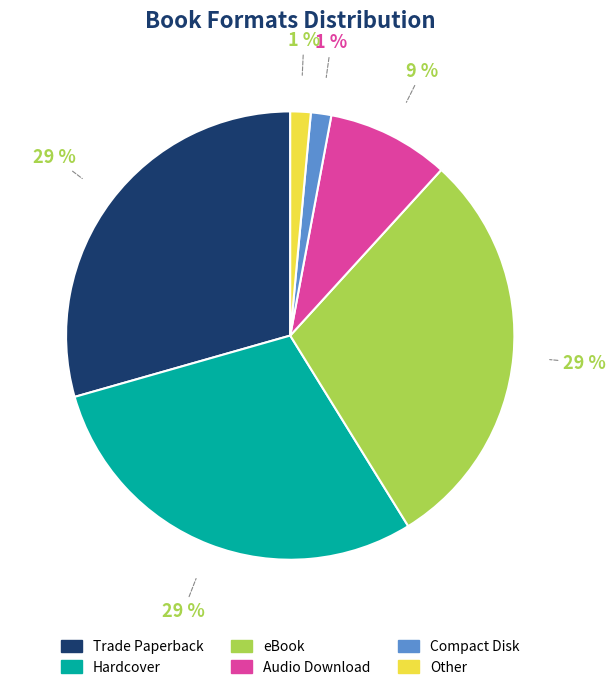

How many slices are in this pie chart?

6